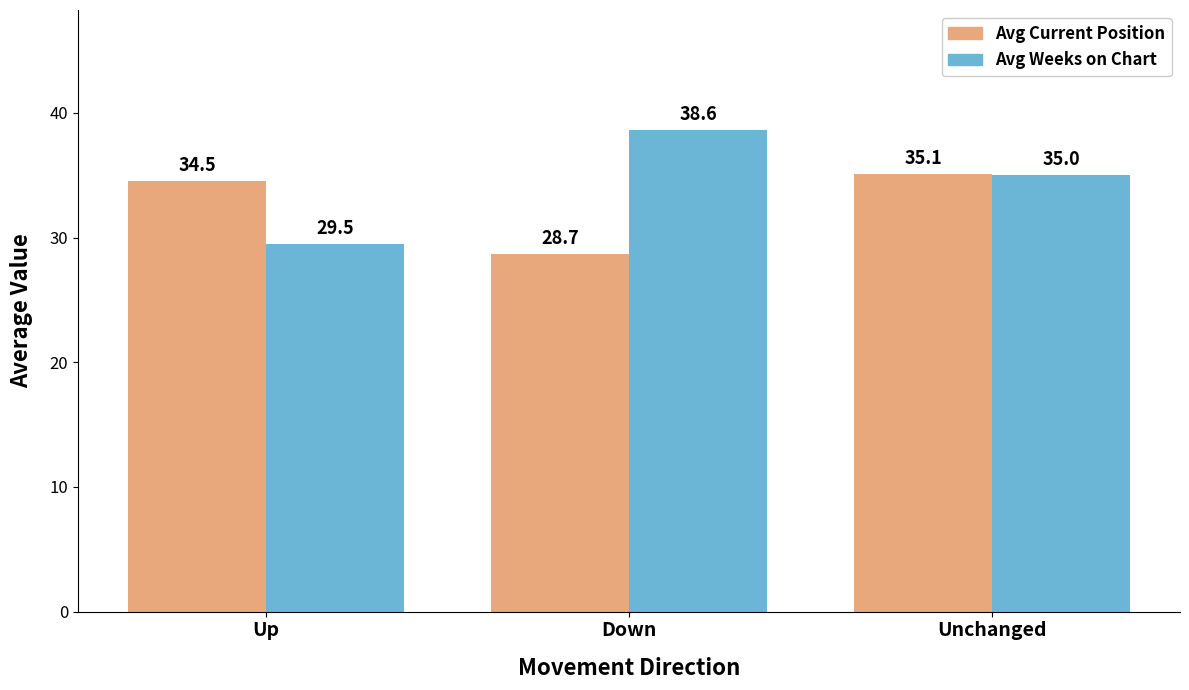

Reading right to left, transcribe all the data shown in this chart.

Avg Current Position: Unchanged=35.1	Down=28.7	Up=34.5
Avg Weeks on Chart: Unchanged=35.0	Down=38.6	Up=29.5